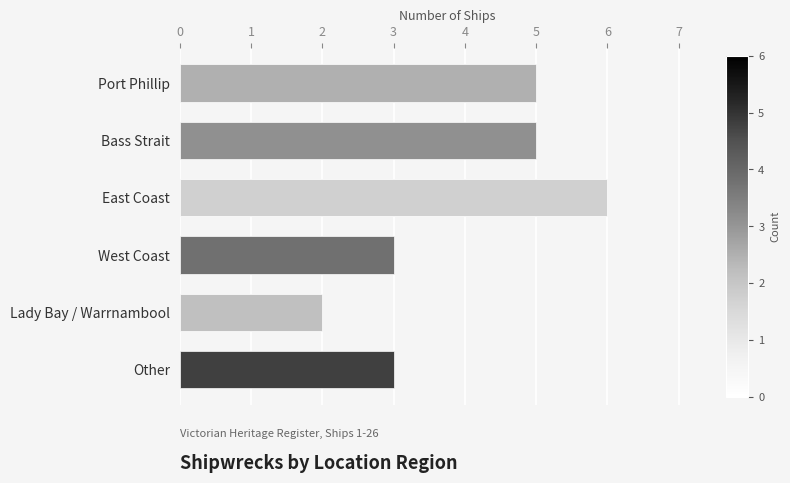

Between Port Phillip and East Coast, which is larger?

East Coast